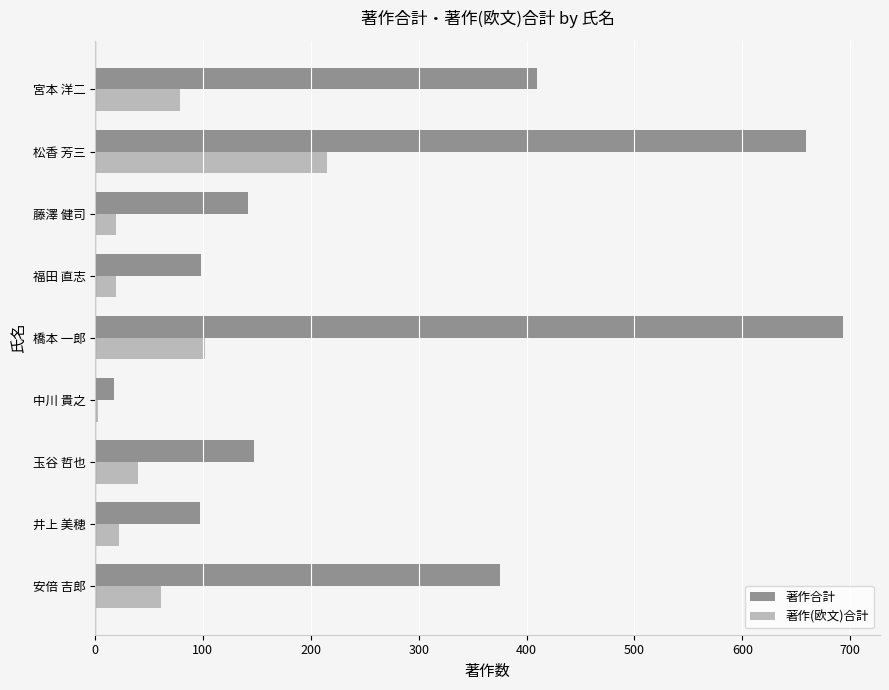

List the series in order of their peak value, lowest first.

著作(欧文)合計, 著作合計